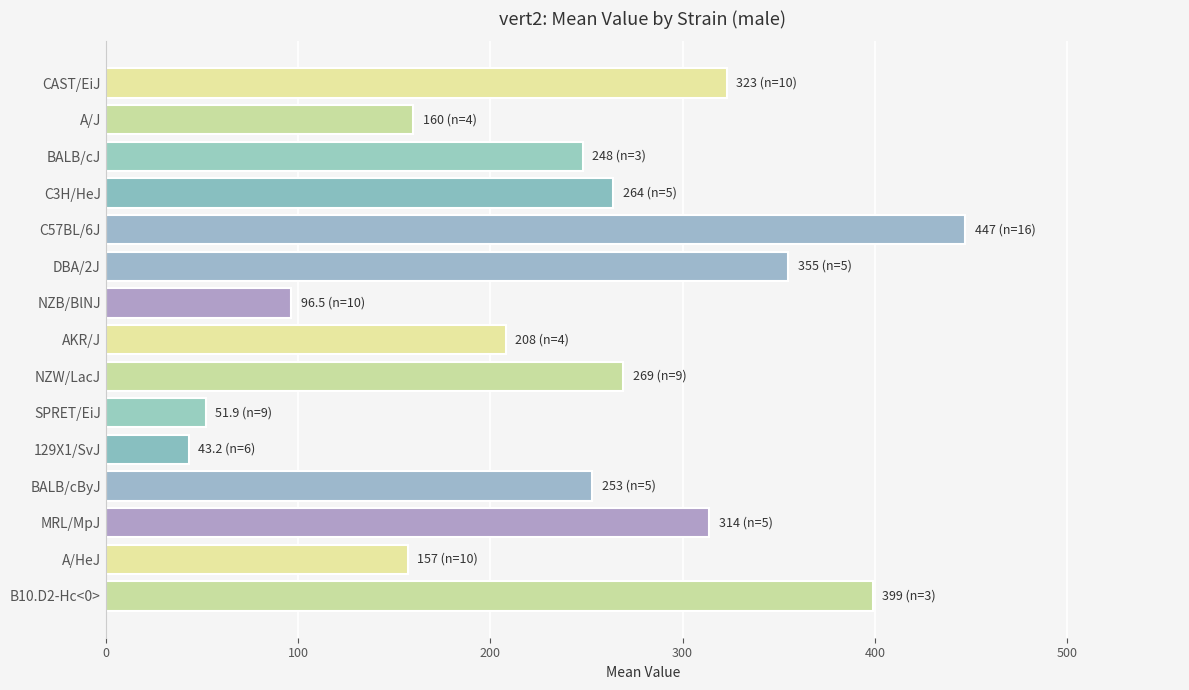

Are the bars horizontal?

Yes